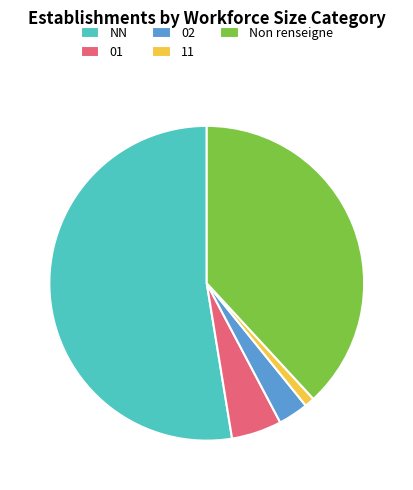

Rank the categories by value from lowest to highest.

11, 02, 01, Non renseigne, NN